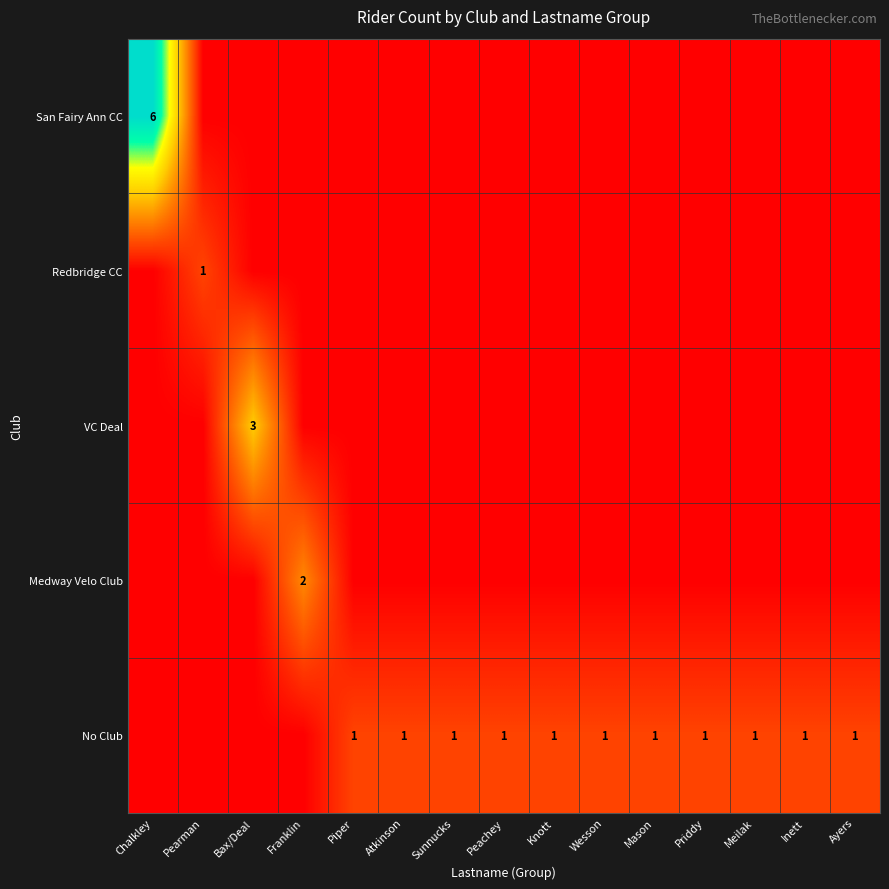

The No Club series shows 0 at Priddy. True or false?

False